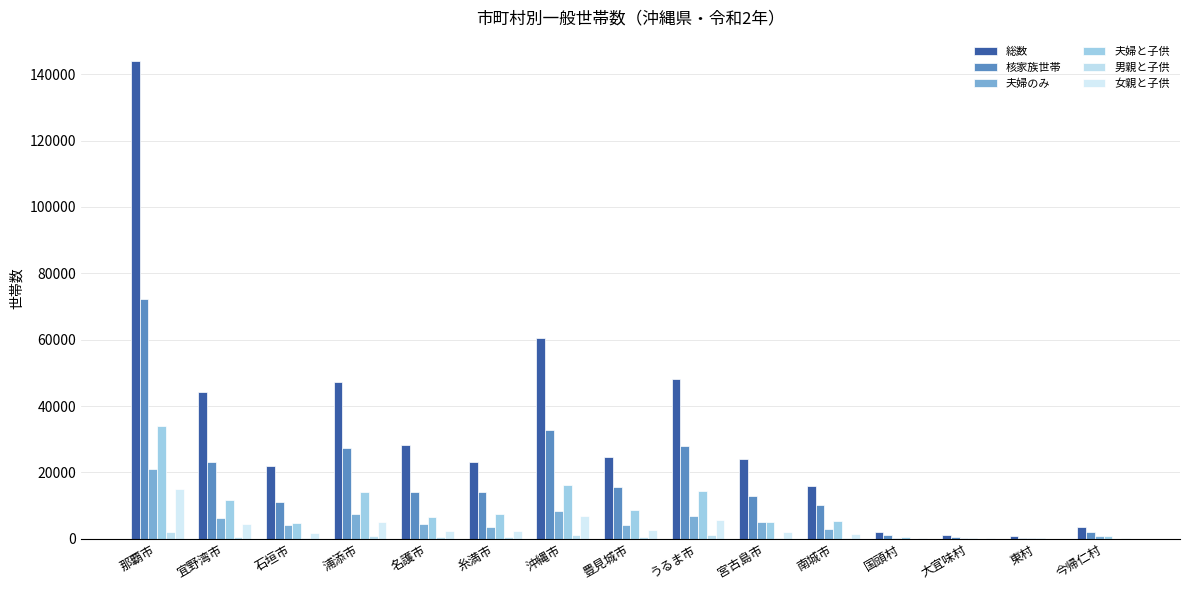

At how many categories does at least one series exceed 103579?

1